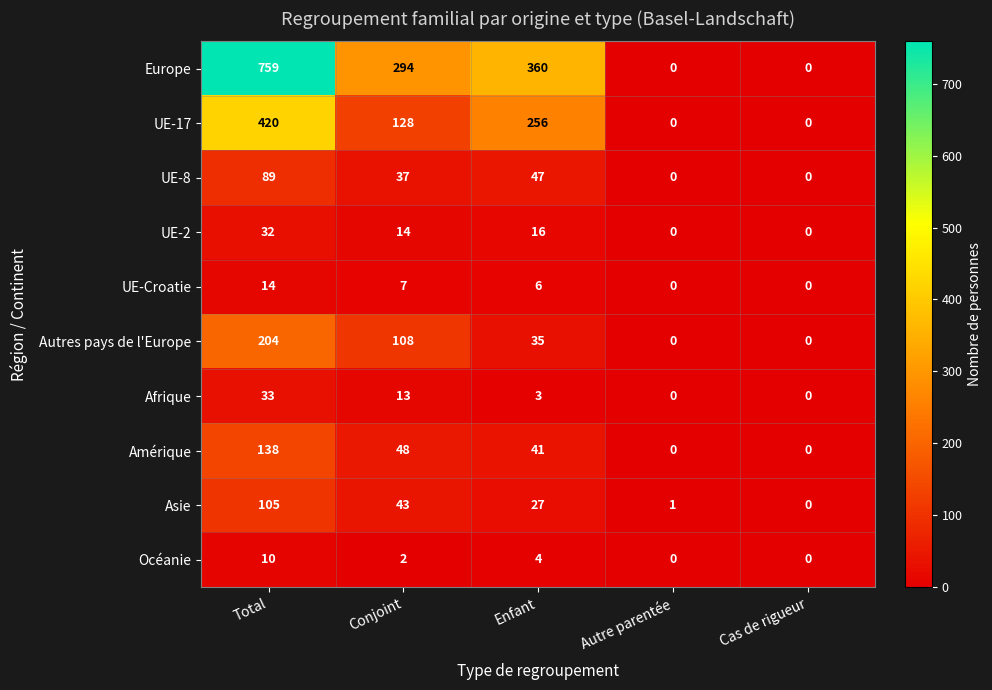

Is the value of UE-2 at Total greater than the value of Asie at Conjoint?

No